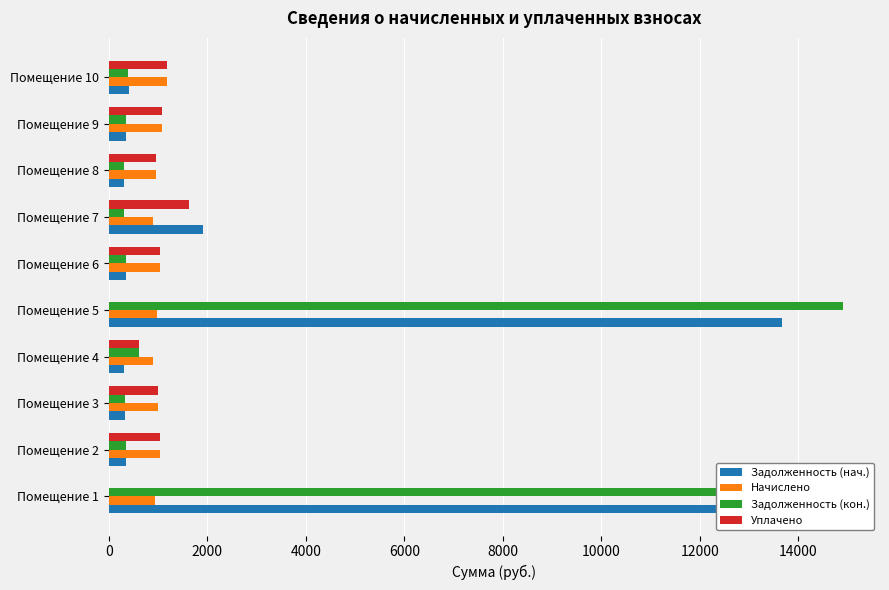

Count the number of data series in this chart.

4